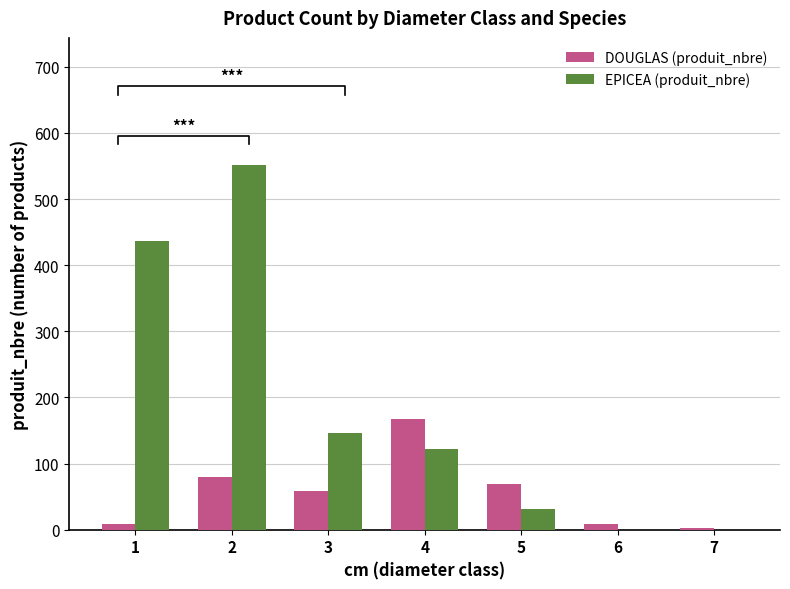

Rank the series by their maximum value, from highest to lowest.

EPICEA (produit_nbre), DOUGLAS (produit_nbre)